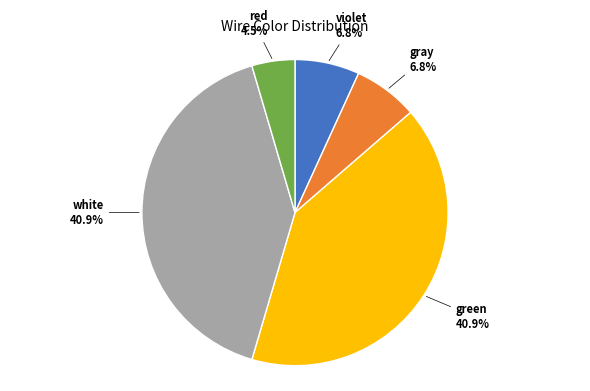

Does any single category account for the majority?

No